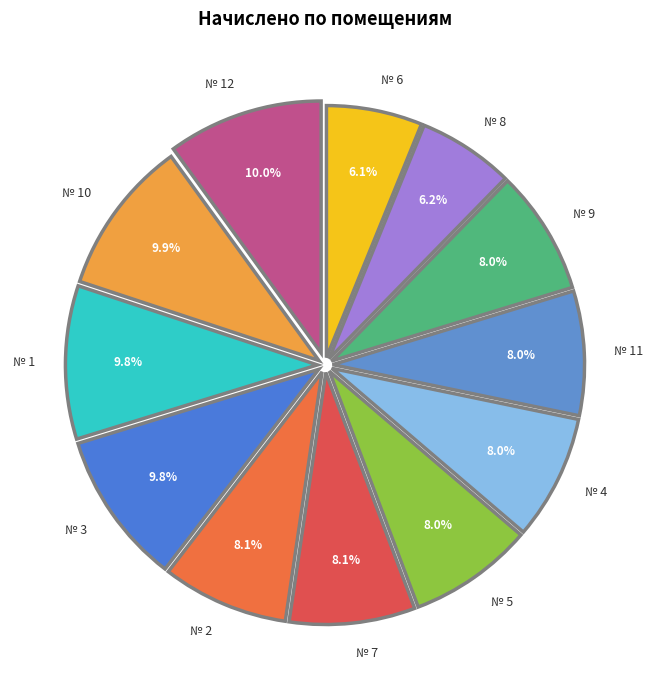

Is there any slice that represents more than half of the pie?

No